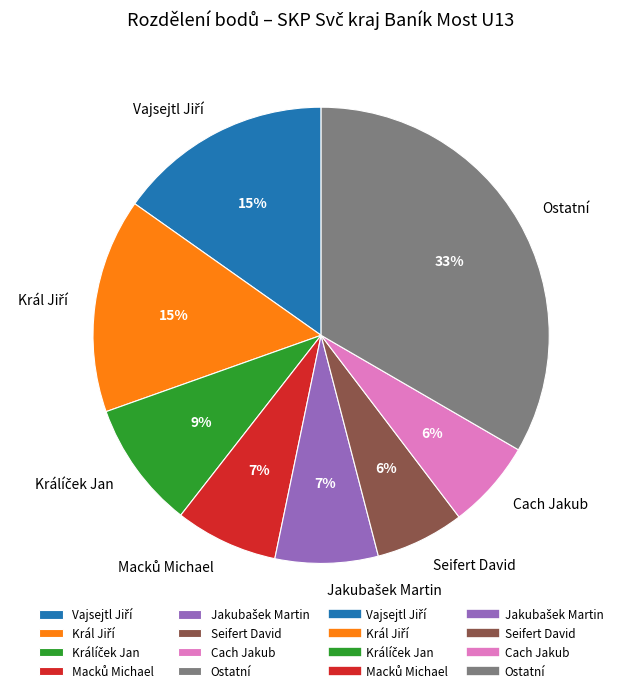

Does any single category account for the majority?

No